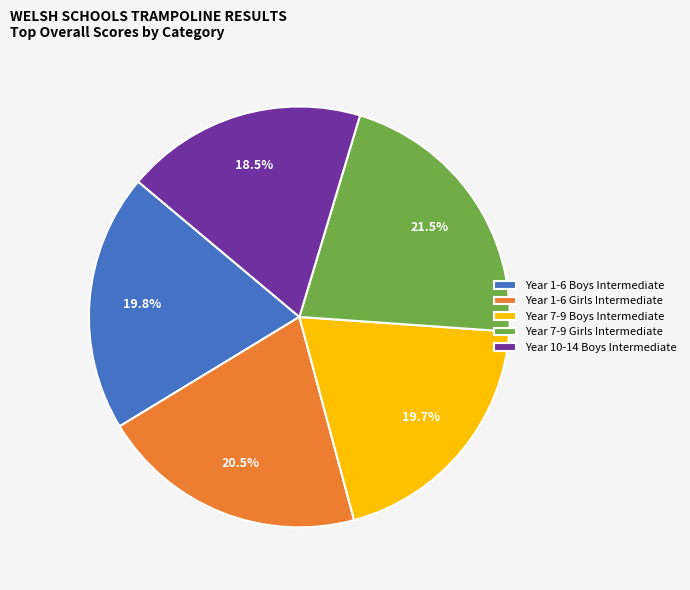

What is the total percentage of Year 1-6 Boys Intermediate and Year 1-6 Girls Intermediate?

40.3%